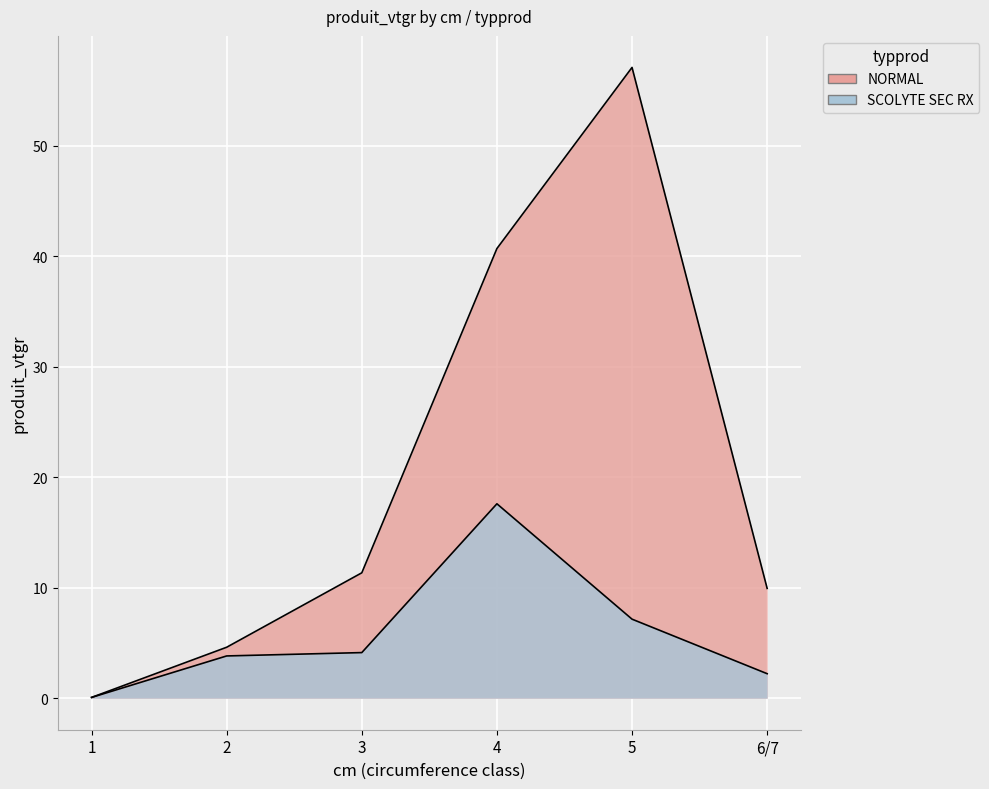

How many values in the NORMAL series exceed 11?

3